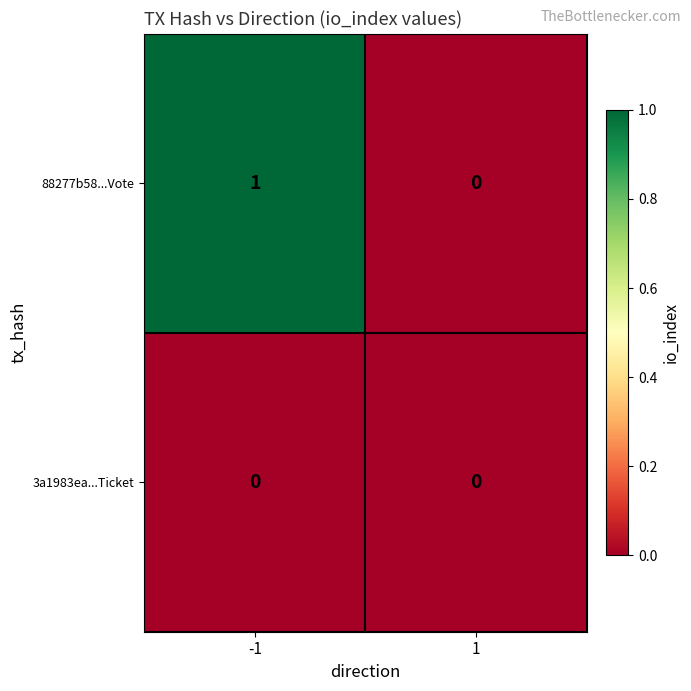

At which category is the sum across all series the highest?

-1